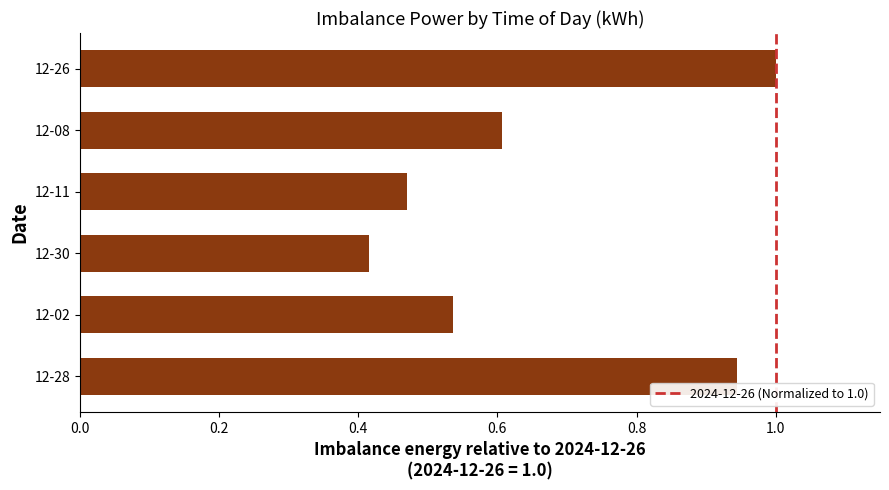

Rank the categories by value from highest to lowest.

12-26, 12-28, 12-08, 12-02, 12-11, 12-30